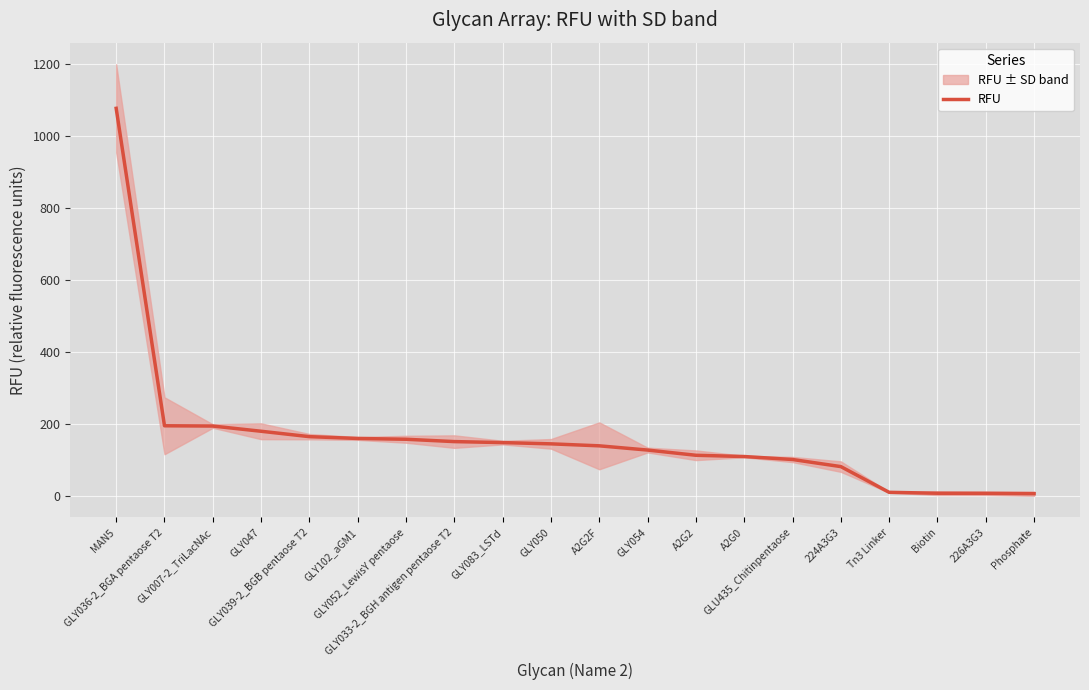

What position from the right is A2G2?

8